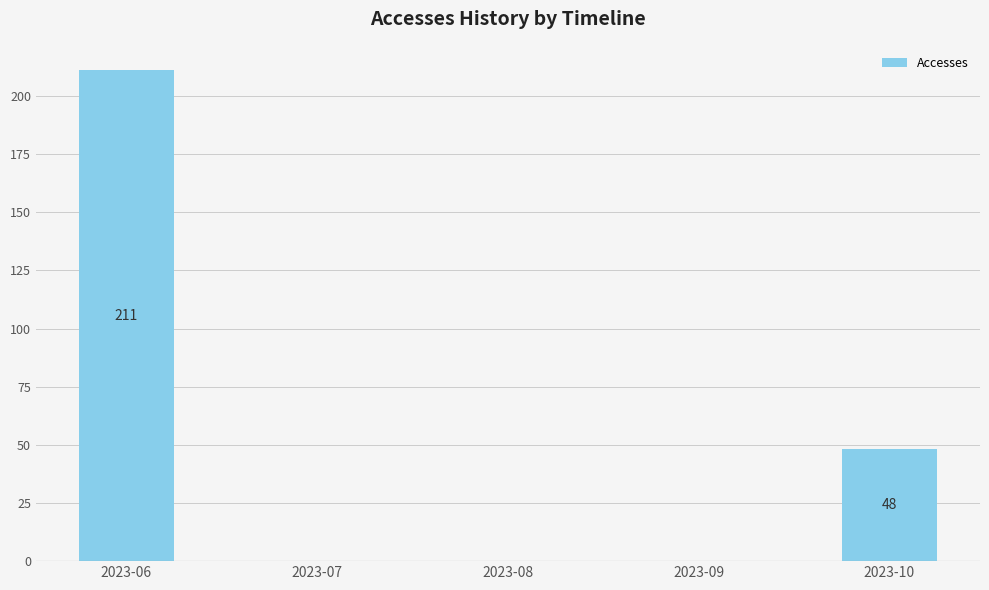

How many categories are shown in the chart?

5